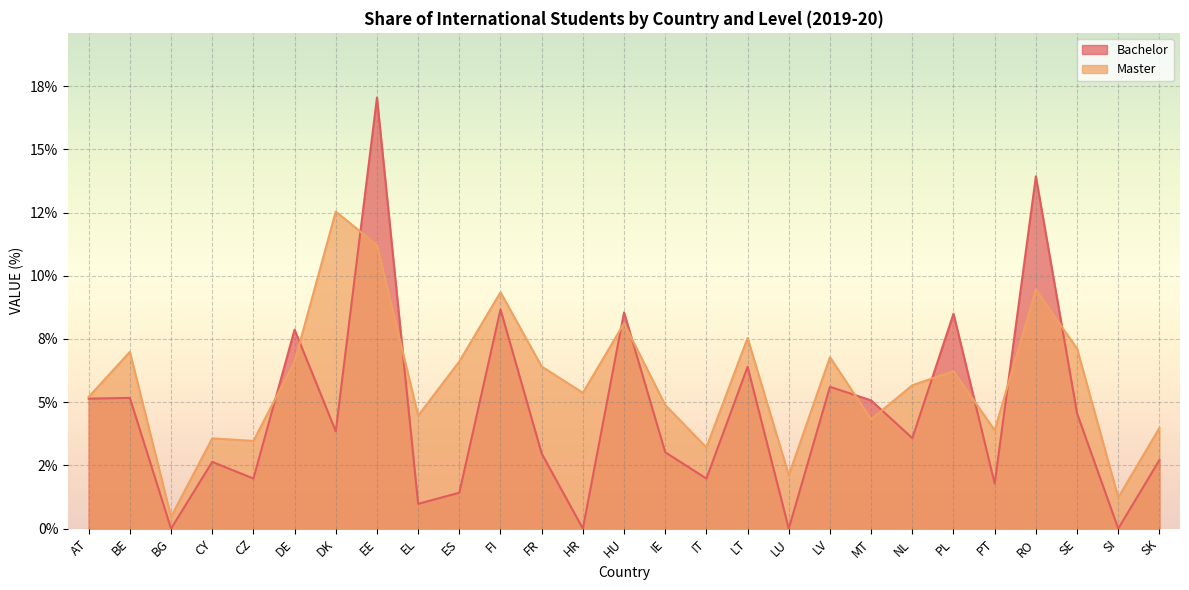

Is it true that Bachelor equals 6.0 at LU?

False